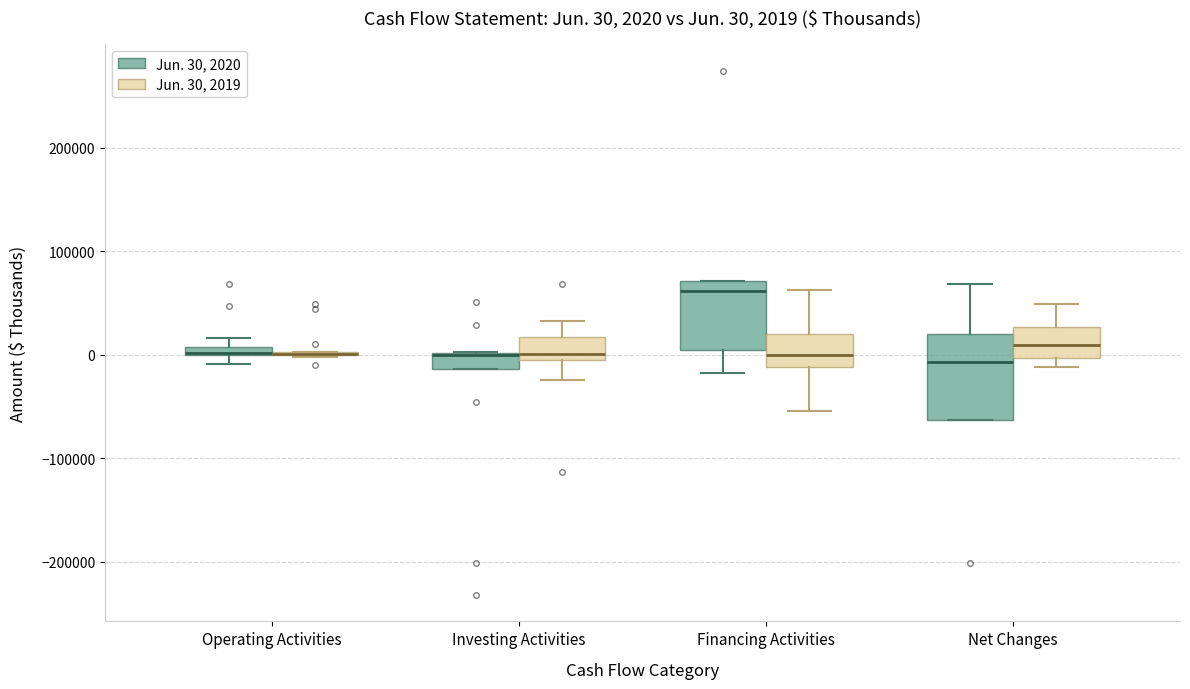

Which box is the tallest, from its lower edge to its upper edge?

Net Changes (Jun. 30, 2020)